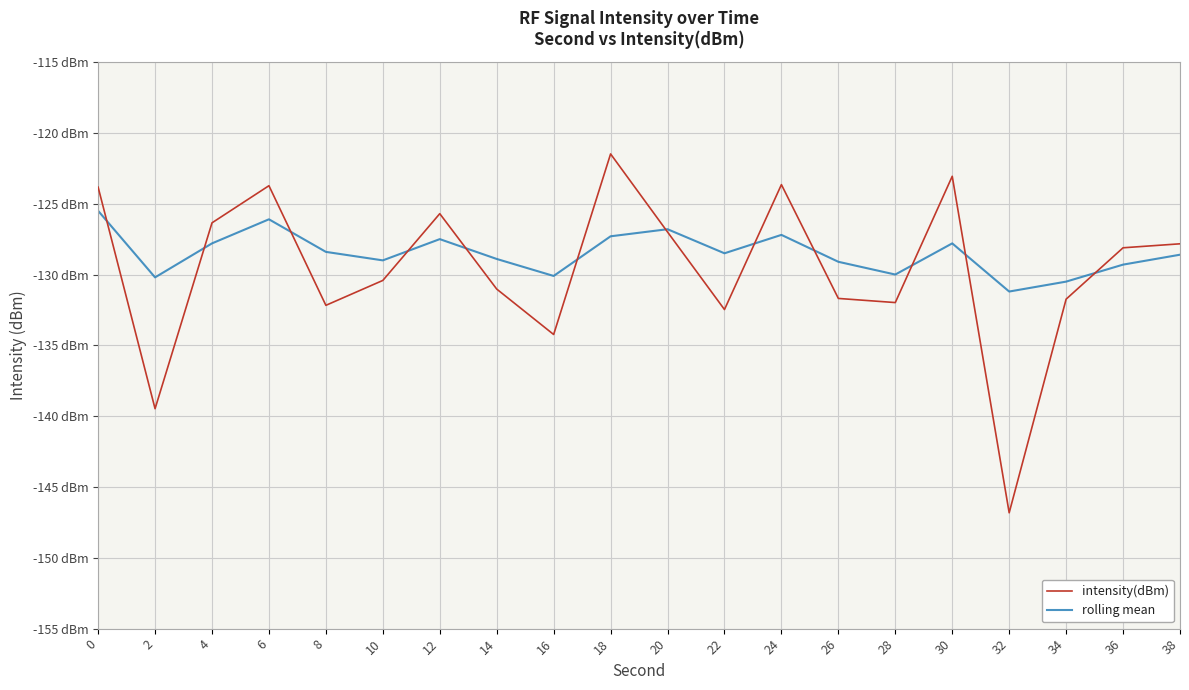

What is the value of the rolling mean point at the 4th from the left?

-126.1